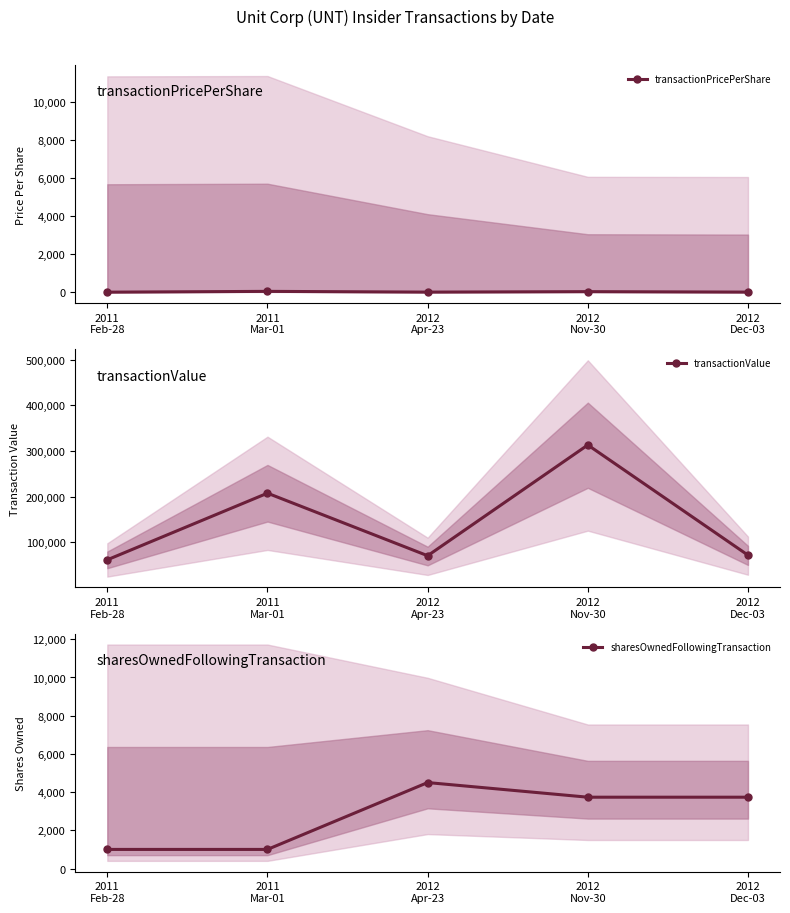

What is the difference between the maximum and minimum values in the sharesOwnedFollowingTransaction series?

3500